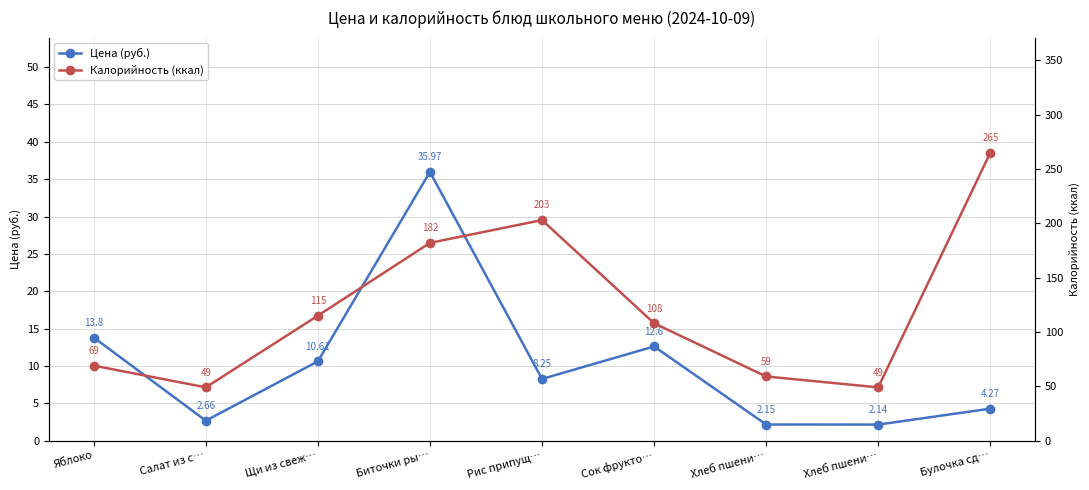

The value of Цена (руб.) at Хлеб пшени… is 1.3. True or false?

False